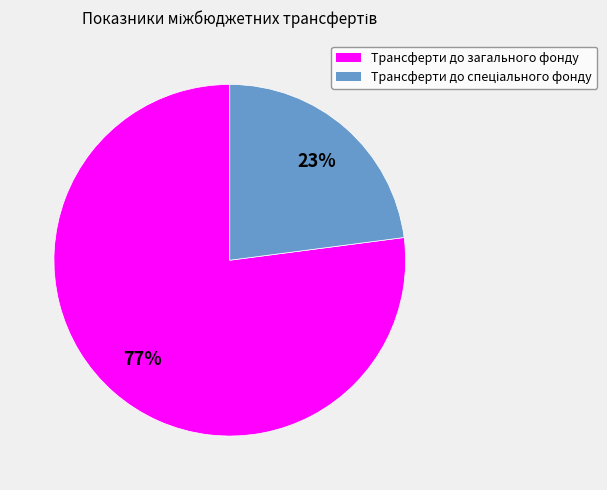

To the nearest percent, what portion does Трансферти до загального фонду represent?

77%